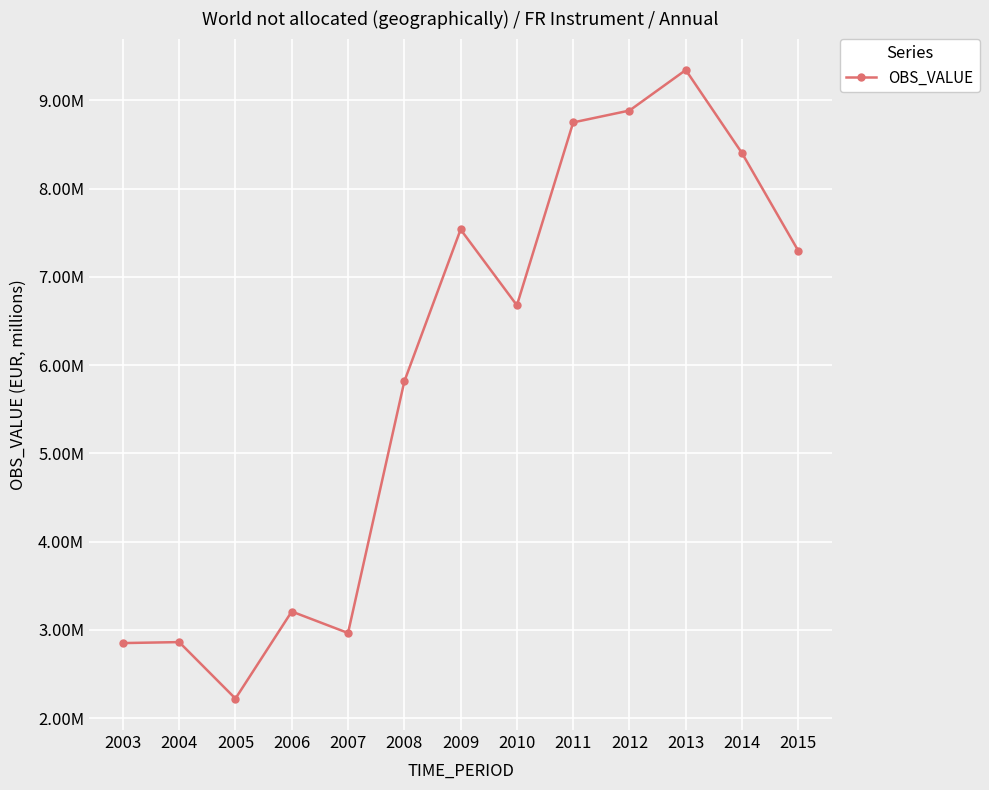

What is the greatest value displayed?

9343833.0